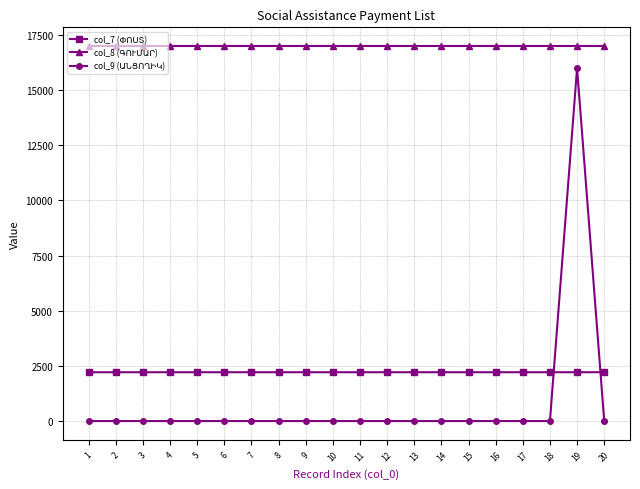

What is the greatest value displayed?

17000